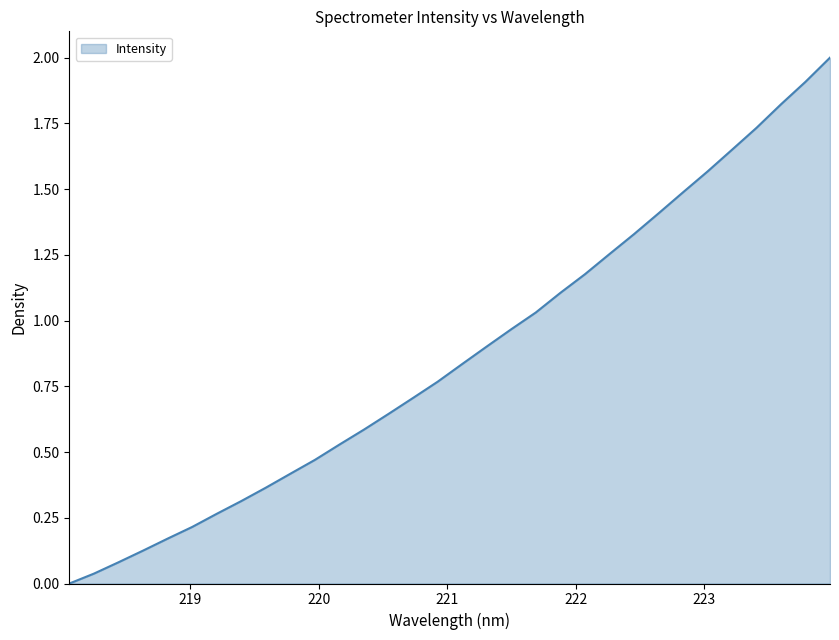

True or false: the data has more than 2 interior local peaks.

False